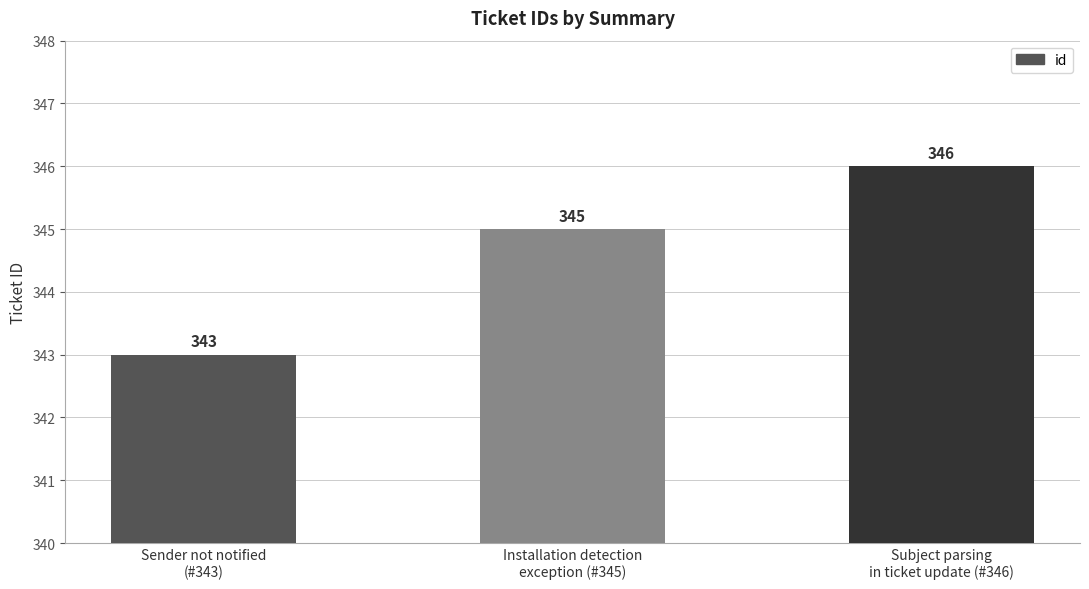

What is the average value?

345